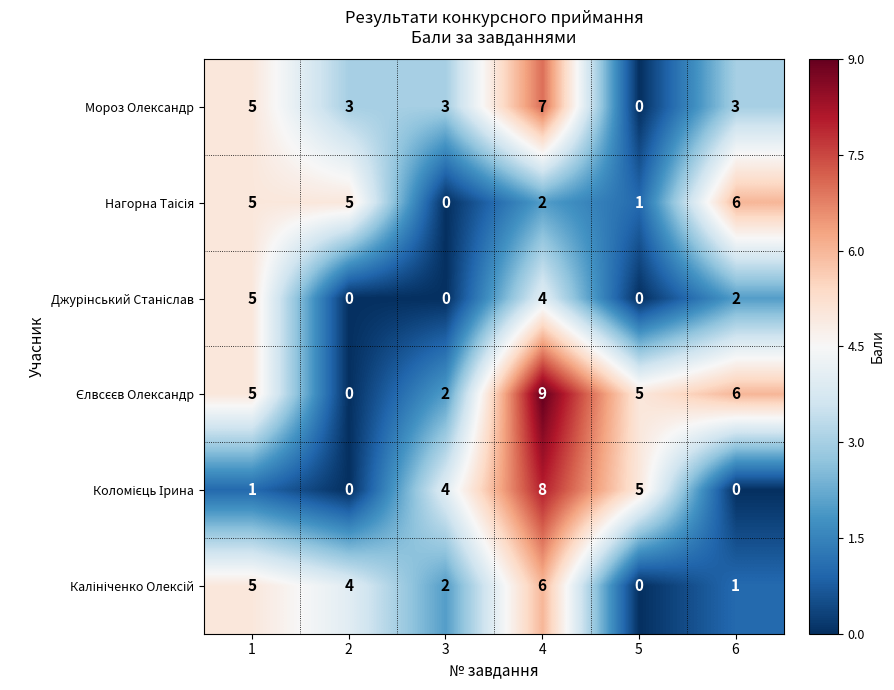

At which category is the sum across all series the highest?

4